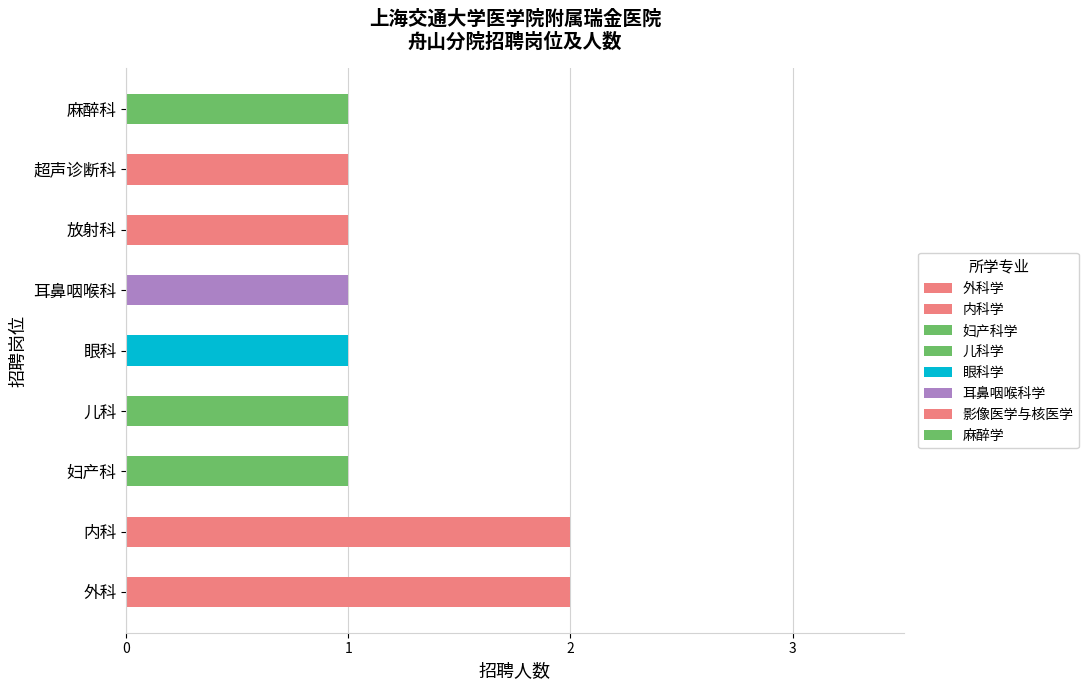

What is the change in value from 外科 to 妇产科?

-1